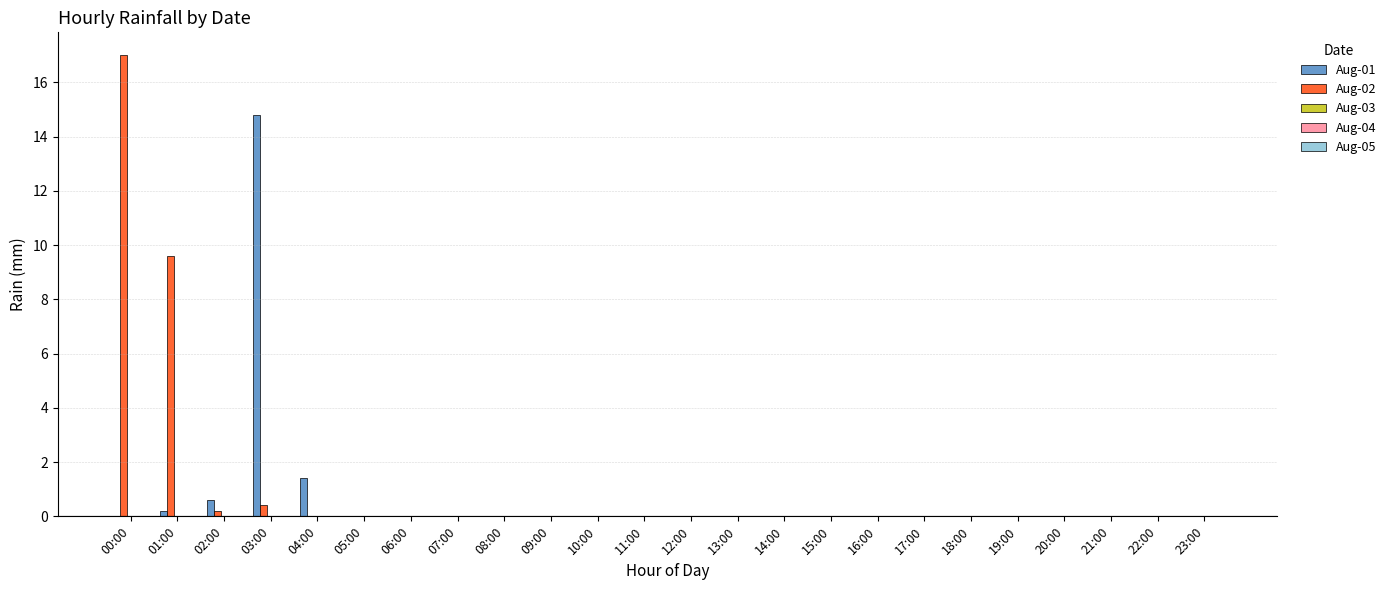

How many groups of bars are there?

24